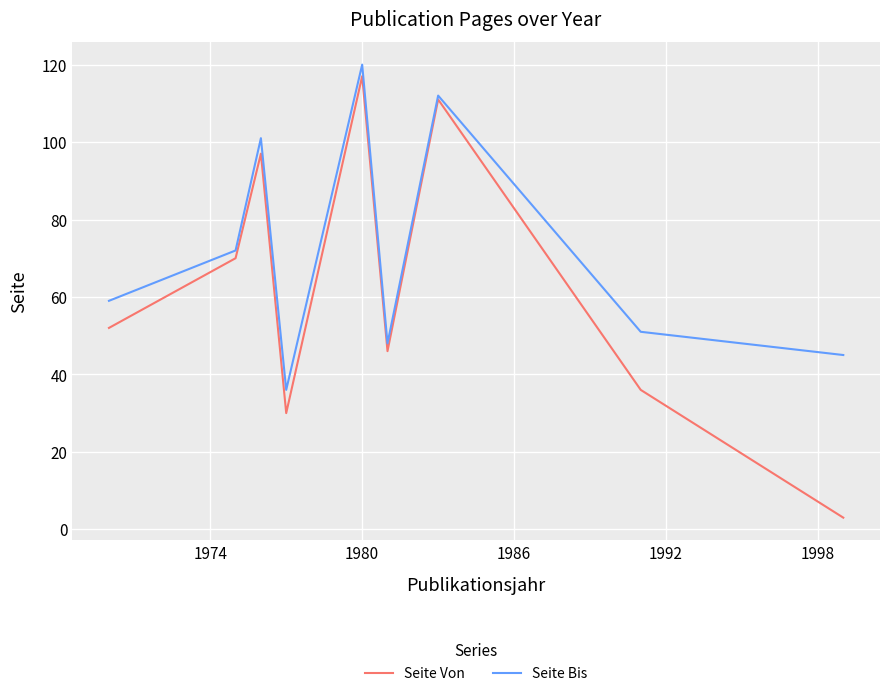

What is the lowest value of the Seite Von series?

3